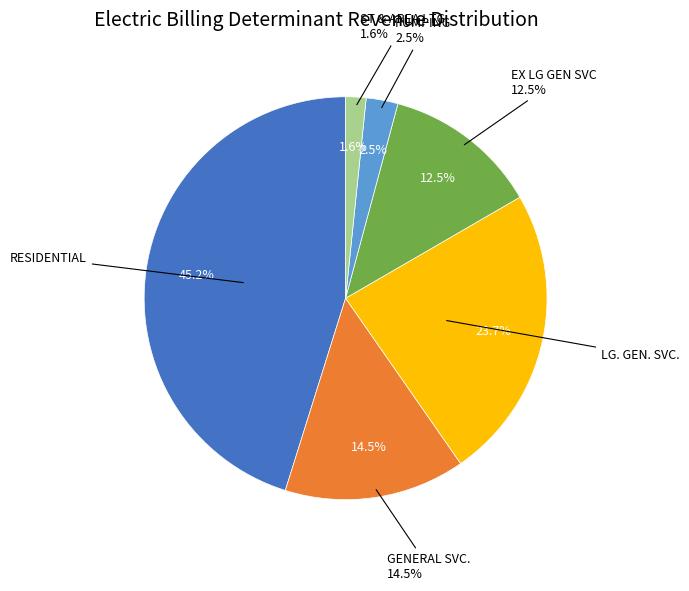

Is there any slice that represents more than half of the pie?

No